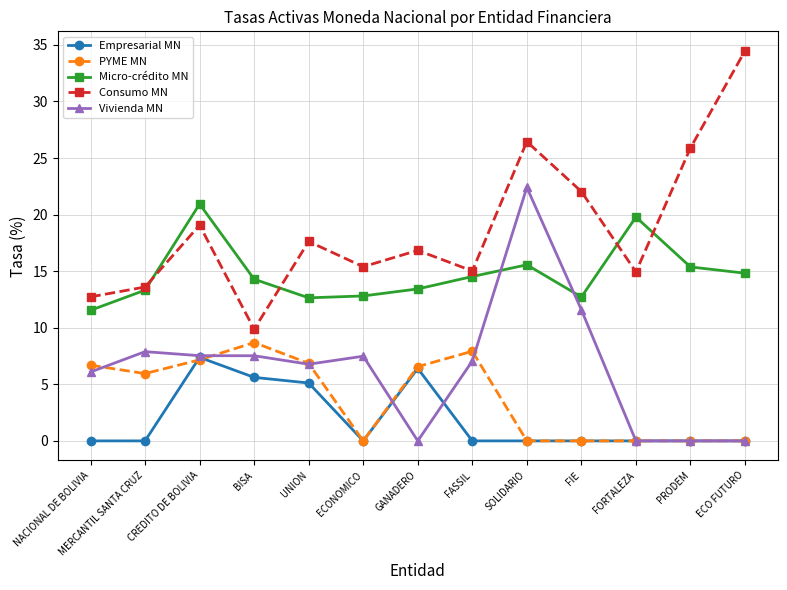

Does the chart have visible grid lines?

Yes